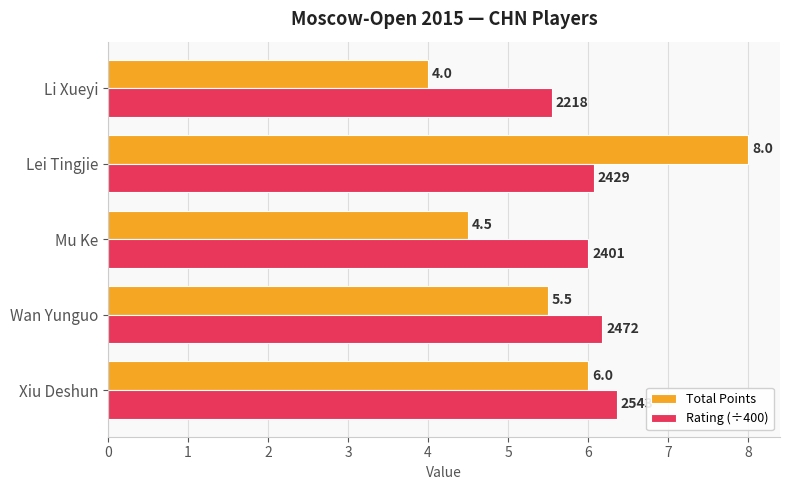

Between Xiu Deshun and Li Xueyi, which series saw the biggest shift?

Total Points